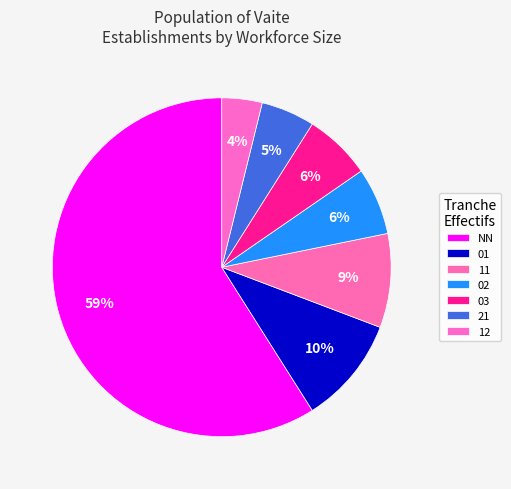

How many slices are in this pie chart?

7